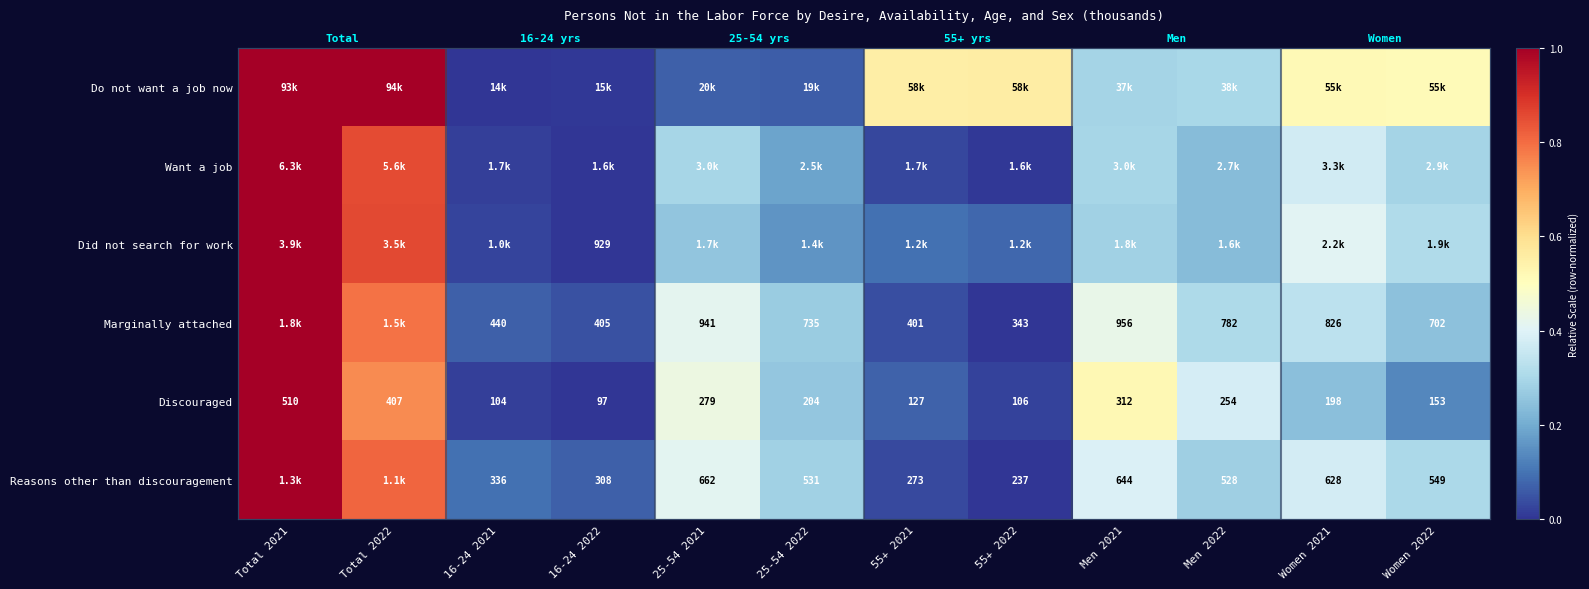

Which has a higher value, Total 2022 or 16-24 2022?

Total 2022